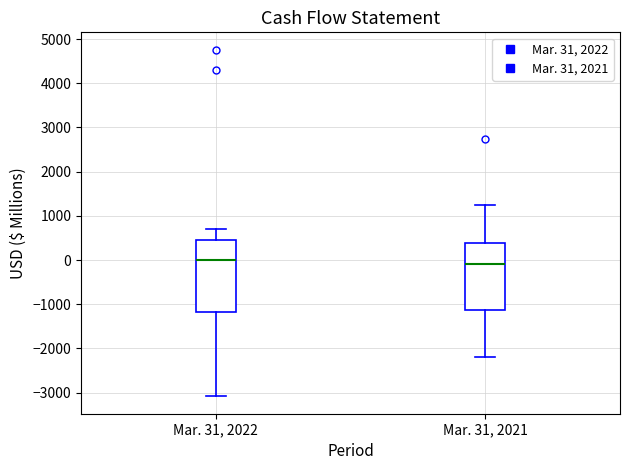

Reading left to right, read every box against the y-axis: the position of its median line, the range the box covers, and the ends of its whiskers. The values are not printed on the chart, so give them approximately, as read against the axis.

Mar. 31, 2022: median 0, box -1200 to 400, whiskers -3100 to 700
Mar. 31, 2021: median -100, box -1100 to 400, whiskers -2200 to 1200